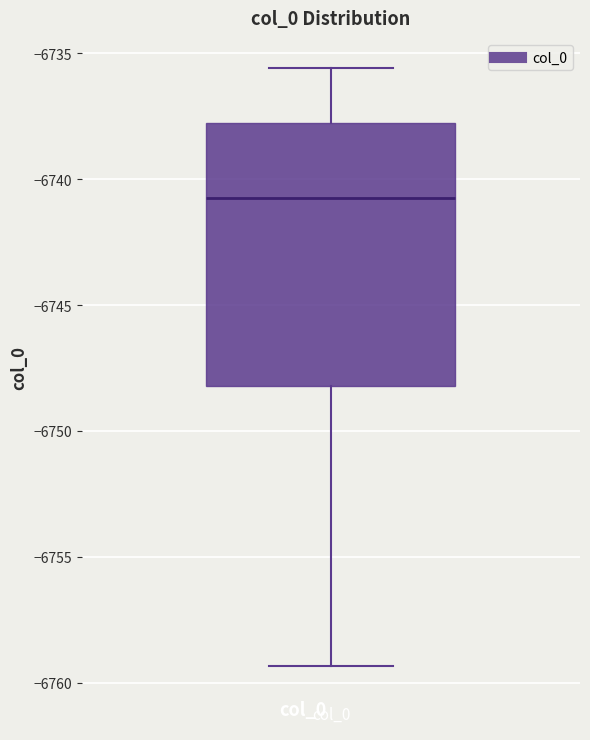

Read this box plot against the y-axis: the position of the median line, the range covered by the box, and the ends of both whiskers. The values are not printed on the chart, so give them approximately, as read against the axis.

median -6740.5, box -6748.0 to -6738.0, whiskers -6759.5 to -6735.5